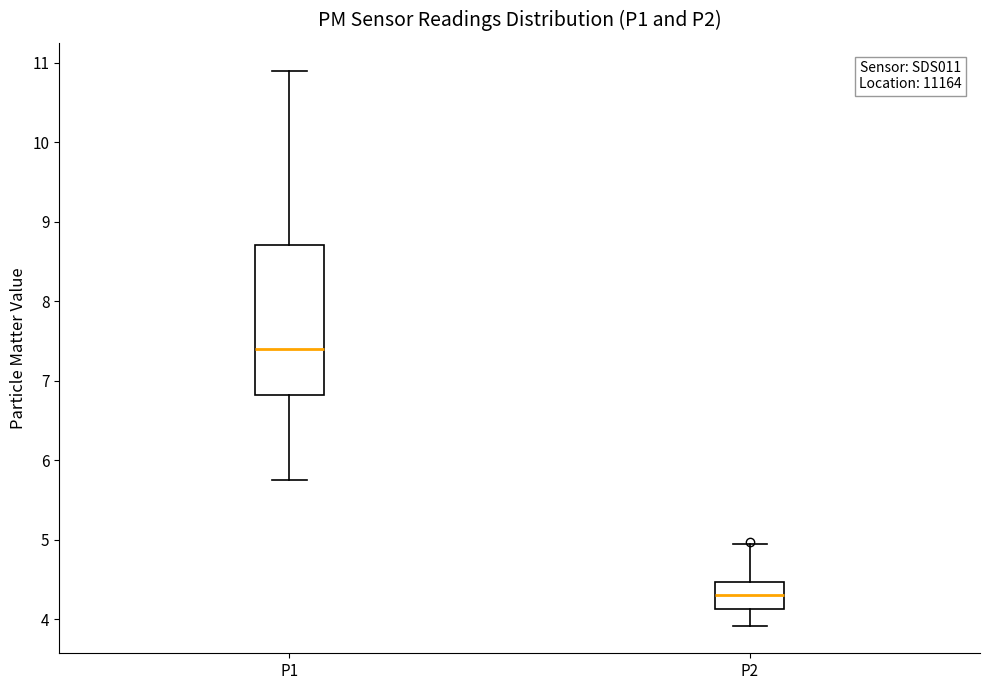

Which box has the highest median line?

P1